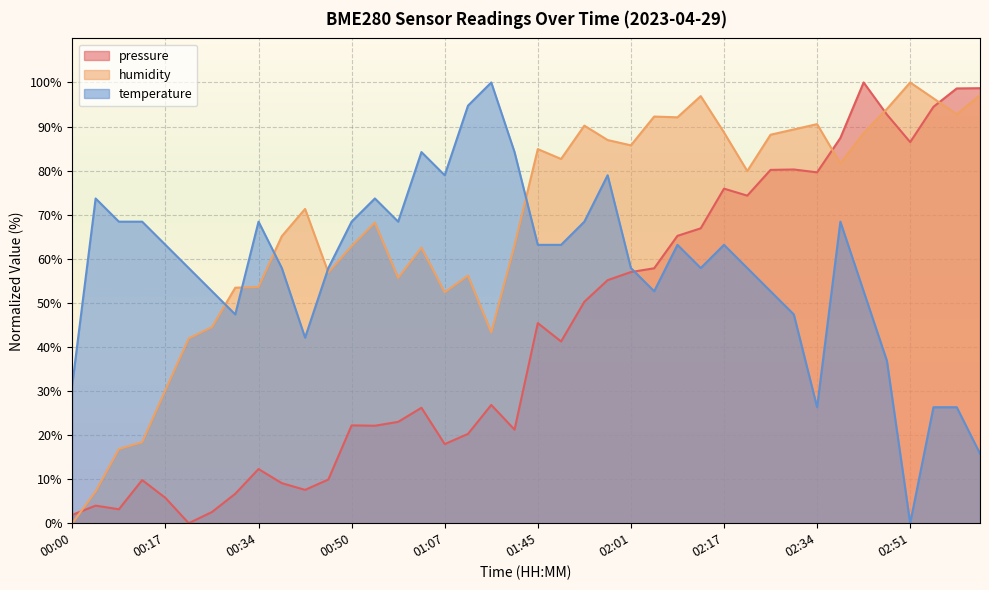

Between 00:38 and 00:42, which series saw the biggest shift?

temperature